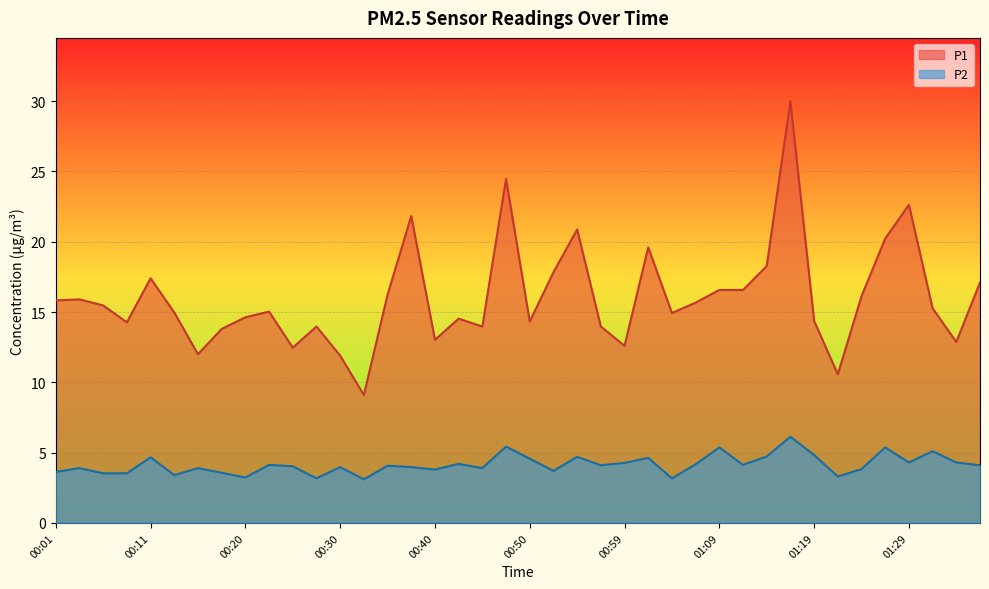

How many values in the P2 series exceed 4?

22